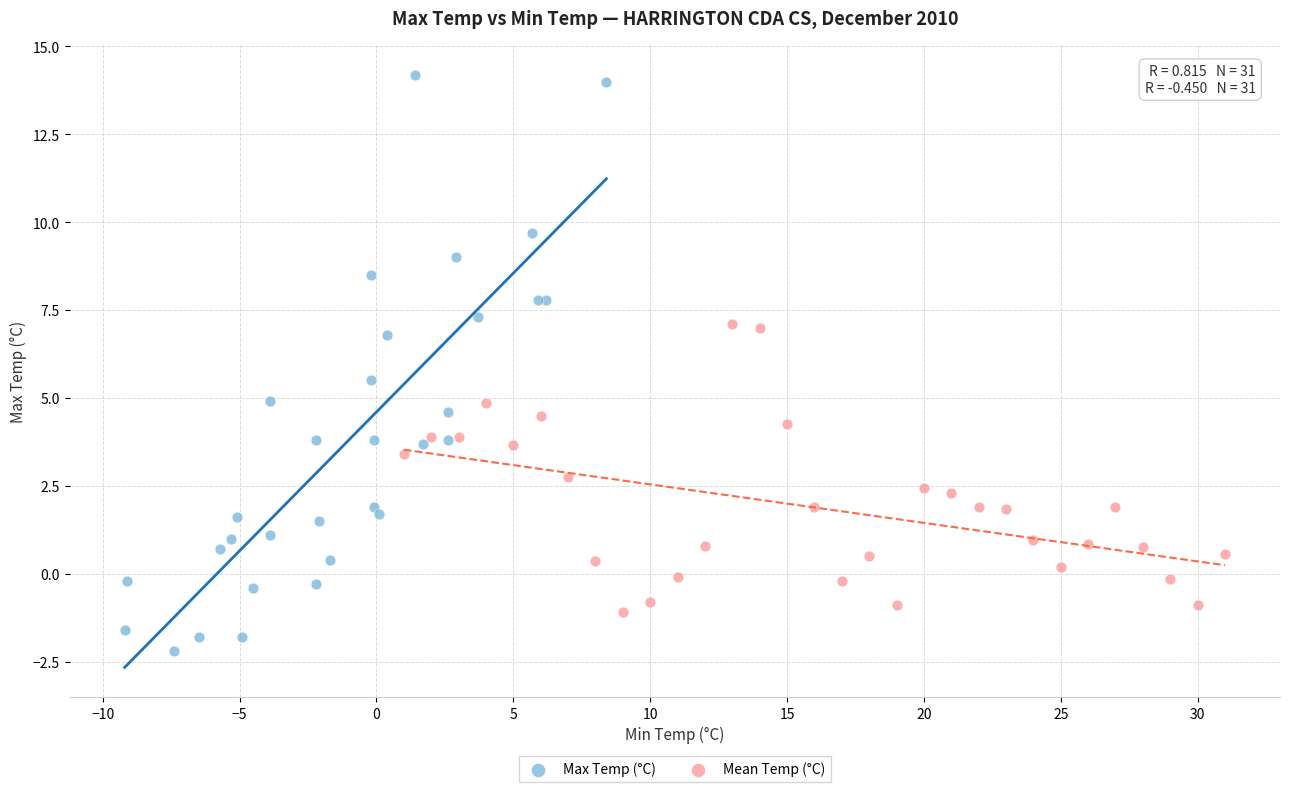

What are all the series names shown in the legend?

Max Temp (°C), Mean Temp (°C)